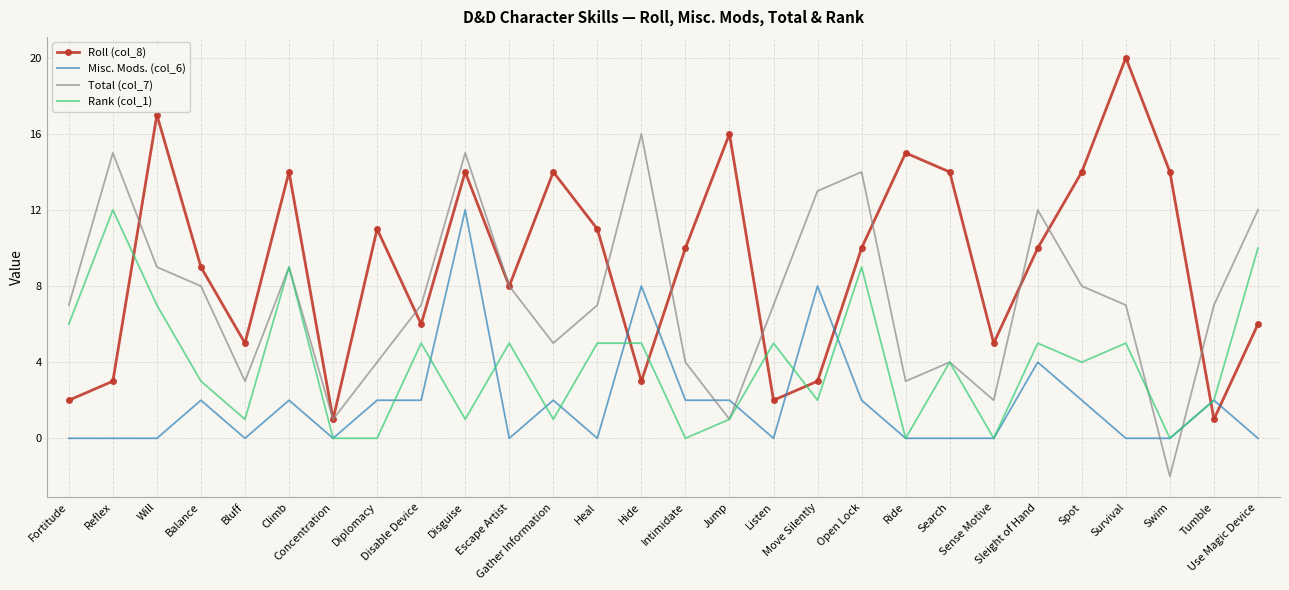

What is the sum of all Total (col_7) values?

206